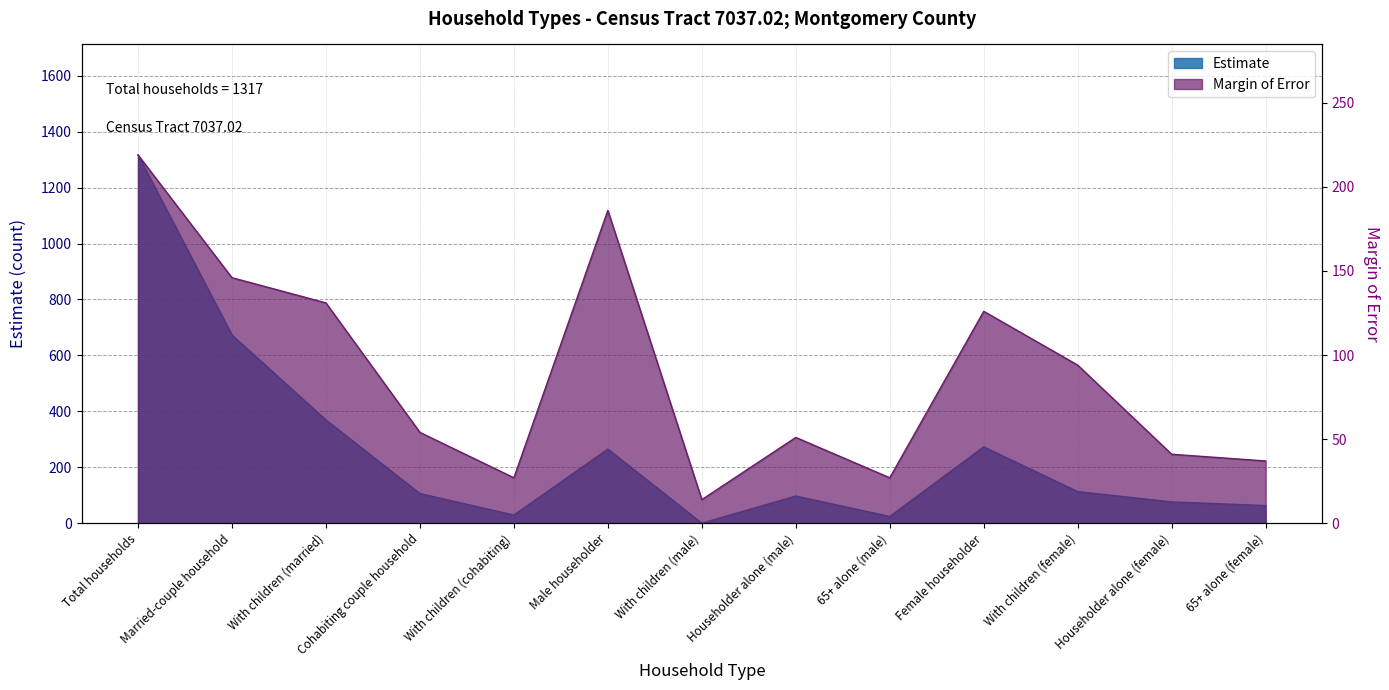

Reading left to right, what are all the values shown in this chart?

Estimate: Total households=1317	Married-couple household=673	With children (married)=369	Cohabiting couple household=106	With children (cohabiting)=29	Male householder=265	With children (male)=0	Householder alone (male)=97	65+ alone (male)=24	Female householder=273	With children (female)=113	Householder alone (female)=76	65+ alone (female)=63
Margin of Error: Total households=219	Married-couple household=146	With children (married)=131	Cohabiting couple household=54	With children (cohabiting)=27	Male householder=186	With children (male)=14	Householder alone (male)=51	65+ alone (male)=27	Female householder=126	With children (female)=94	Householder alone (female)=41	65+ alone (female)=37